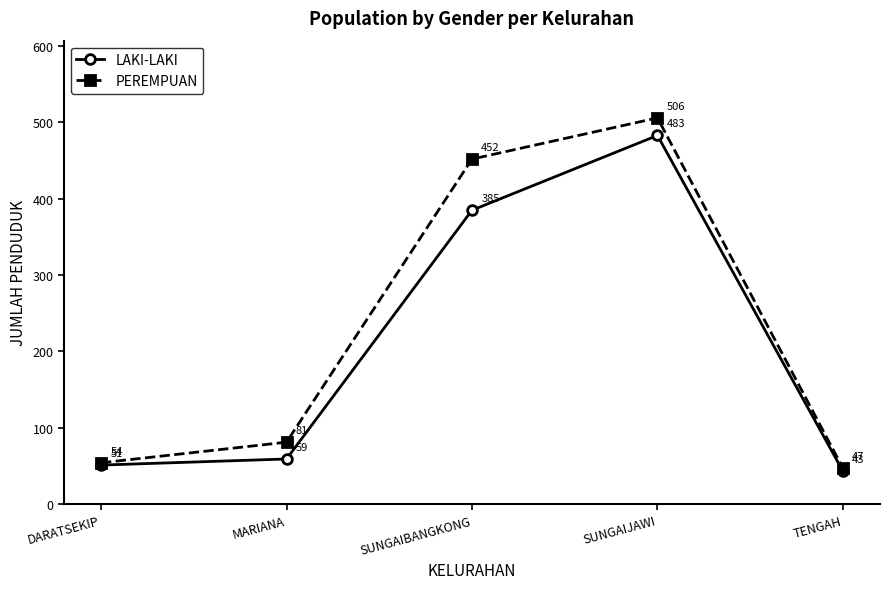

Does the chart display data point markers on the line(s)?

Yes